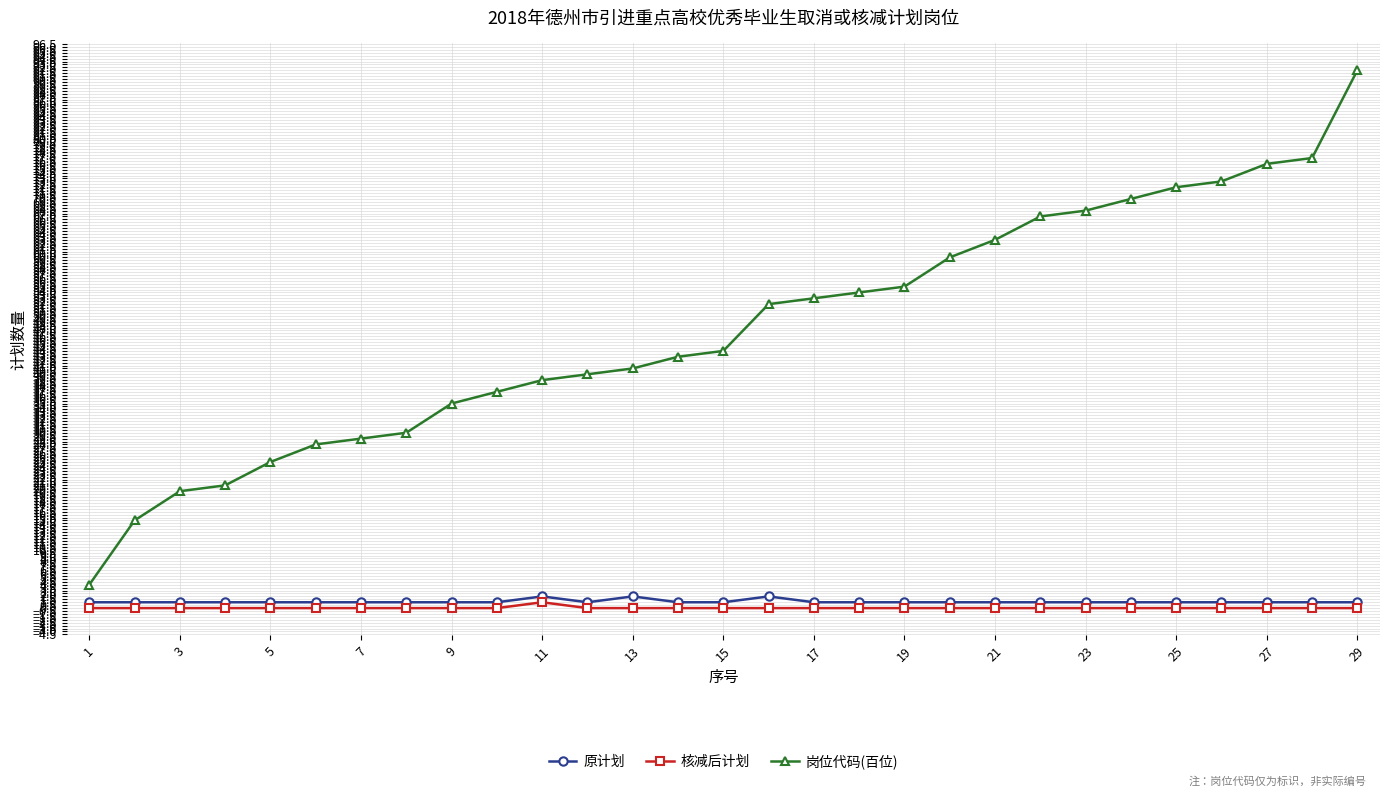

How many lines are shown in the chart?

3